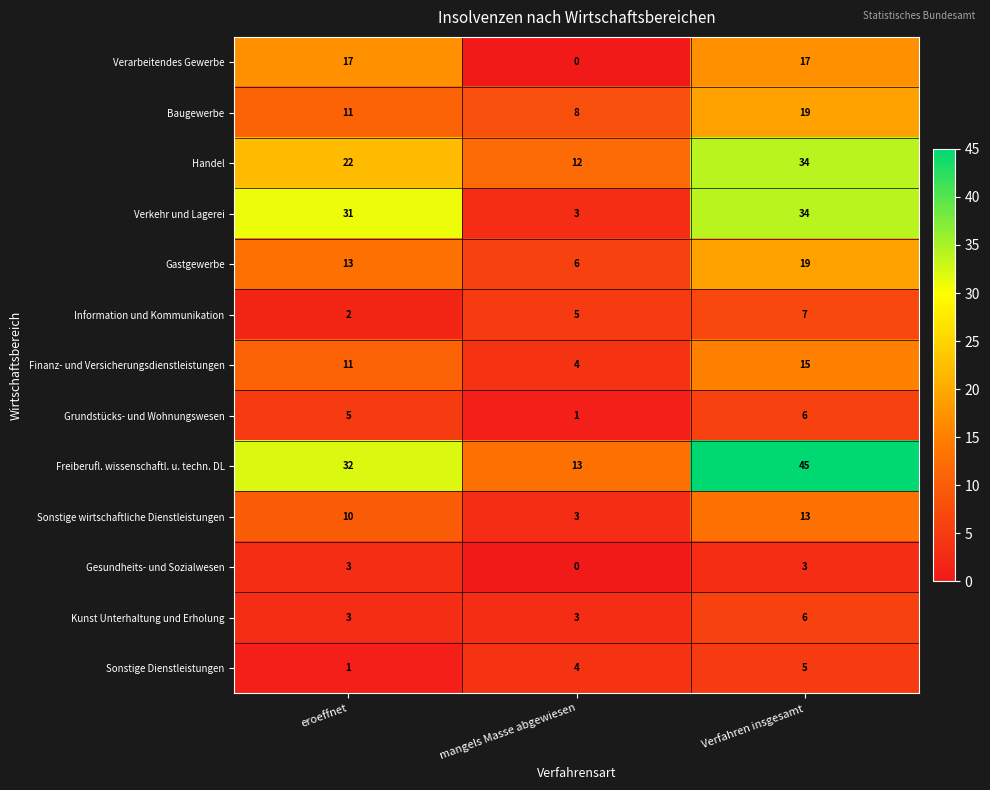

Which category has the lowest value across all series?

mangels Masse abgewiesen